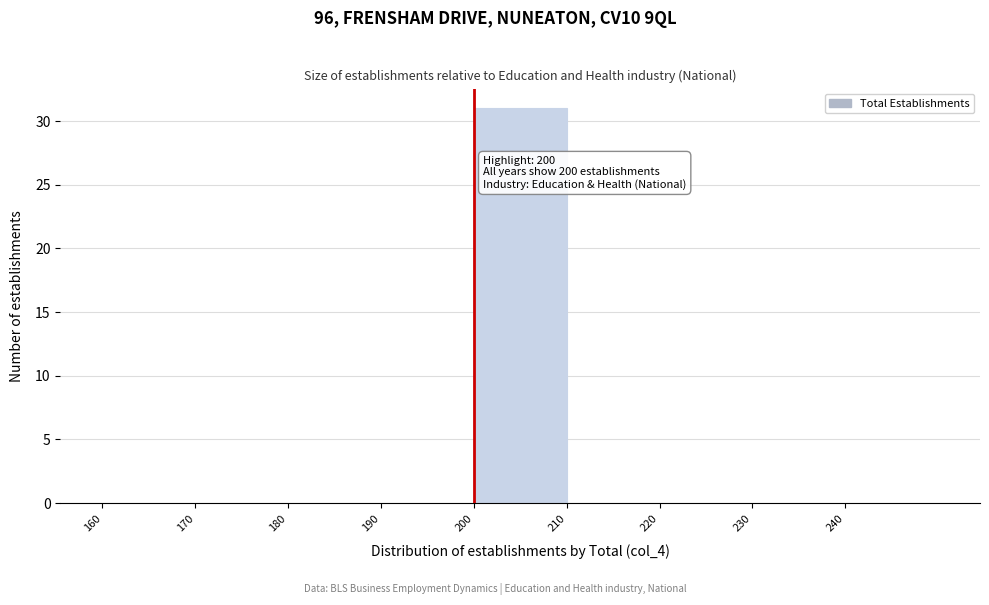

Over which range of the x-axis is the bar tallest?

200 to 210